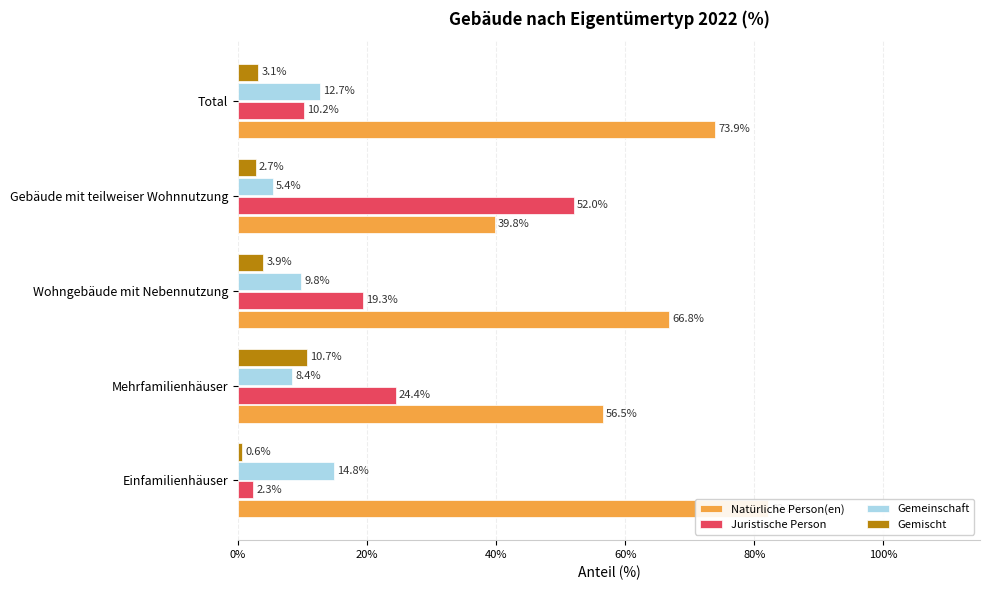

Is it true that Natürliche Person(en) equals 73.9 at Total?

True